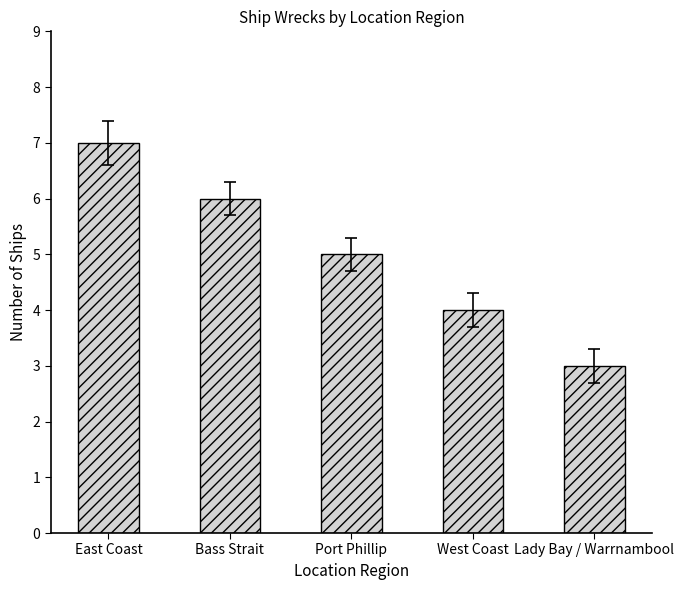

At which category does the chart reach its minimum across all series?

Lady Bay / Warrnambool